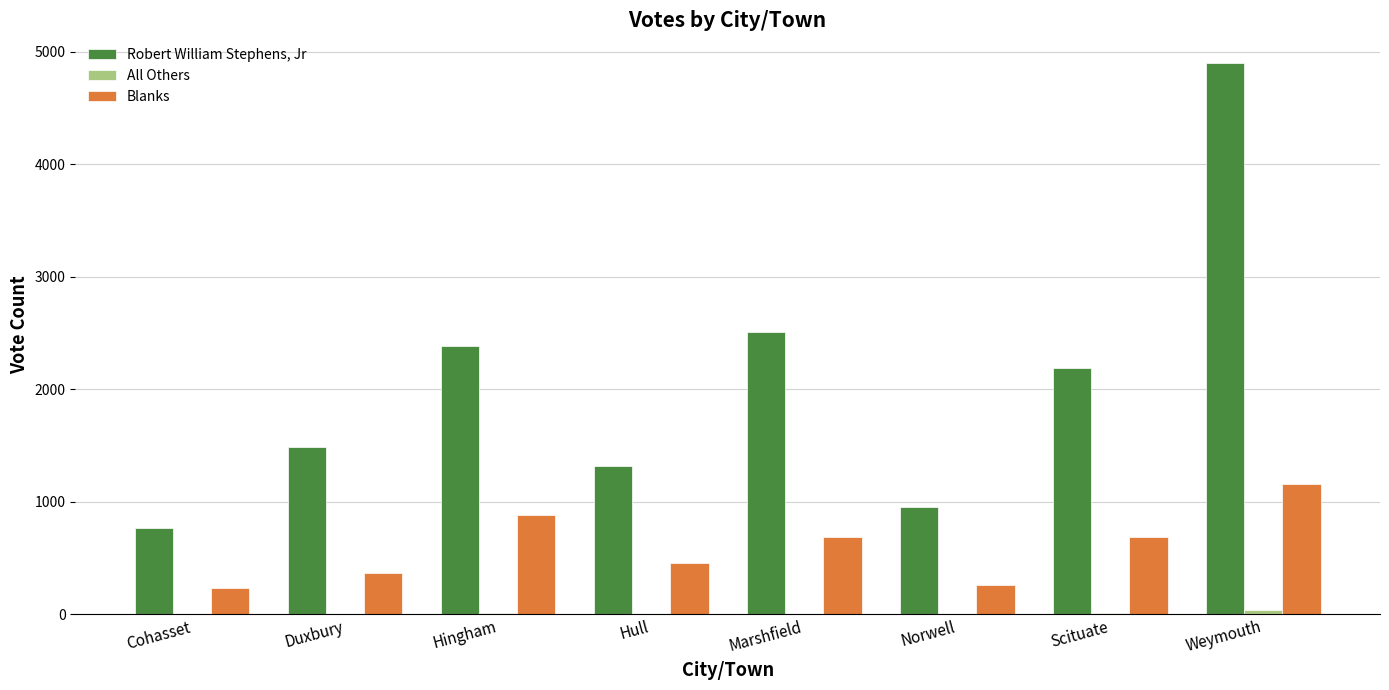

Which series changed the most between Scituate and Weymouth?

Robert William Stephens, Jr